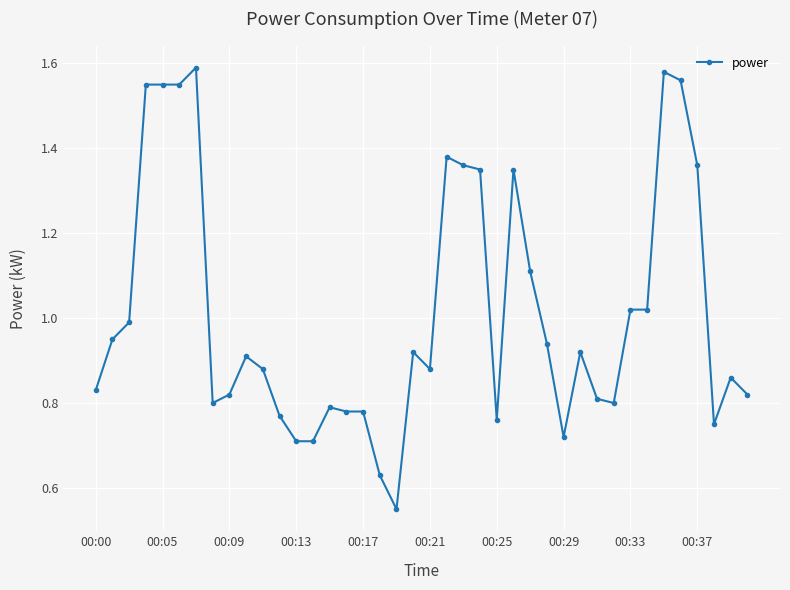

True or false: the data has more than 2 interior local peaks.

True